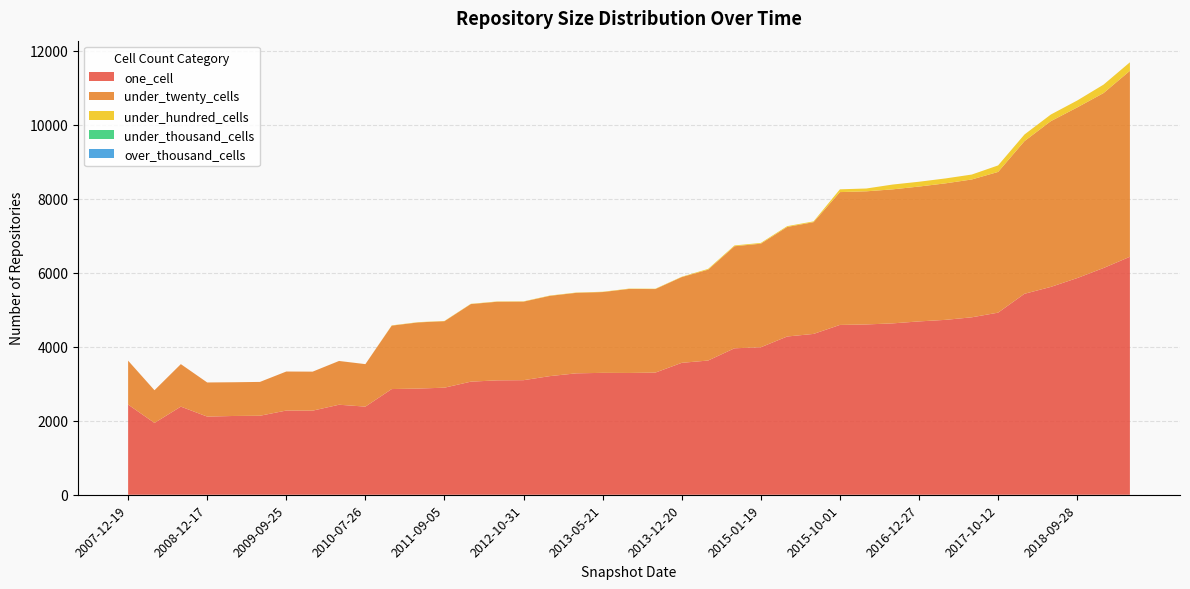

Reading right to left, transcribe all the data shown in this chart.

one_cell: 6435	6131	5859	5620	5434	4924	4798	4729	4687	4634	4605	4592	4349	4279	3988	3960	3629	3567	3303	3293	3296	3283	3208	3098	3093	3058	2895	2871	2858	2383	2434	2274	2277	2136	2130	2113	2383	1942	2438
under_twenty_cells: 5029	4731	4614	4482	4128	3805	3727	3691	3647	3624	3600	3592	3022	2963	2801	2760	2457	2319	2259	2272	2185	2177	2171	2124	2126	2098	1798	1789	1715	1149	1183	1055	1055	915	912	923	1149	884	1187
under_hundred_cells: 230	228	187	179	179	176	133	133	130	130	76	75	21	21	21	21	21	9	9	9	8	8	8	8	8	7	7	7	7	0	1	0	0	0	0	0	0	0	1
under_thousand_cells: 0	0	0	0	0	0	0	0	0	0	0	0	0	0	0	0	0	0	0	0	0	0	0	0	0	0	0	0	0	0	0	0	0	0	0	0	0	0	0
over_thousand_cells: 0	0	0	0	0	0	0	0	0	0	0	0	0	0	0	0	0	0	0	0	0	0	0	0	0	0	0	0	0	0	0	0	0	0	0	0	0	0	0